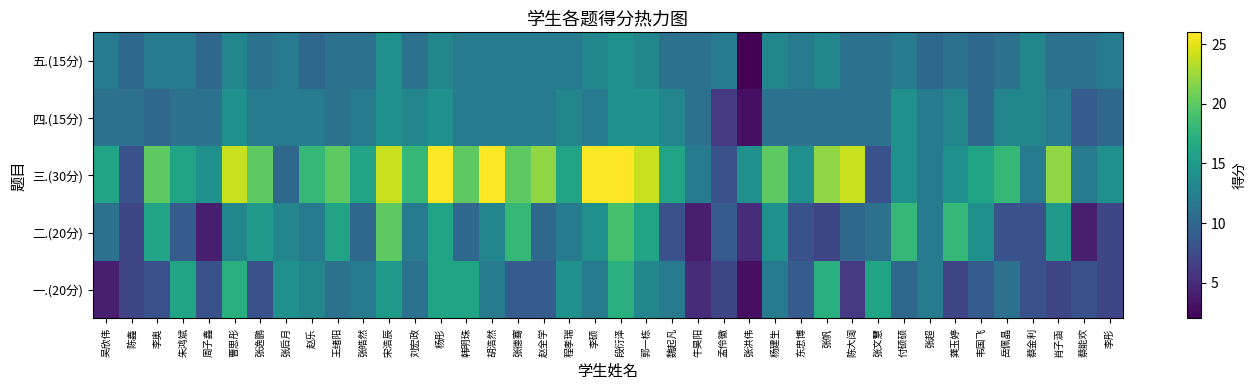

Reading left to right, transcribe all the data shown in this chart.

一.(20分): 吴欣伟=4	陈鑫=7	李奥=8	朱鸿斌=16	周子鑫=8	曹思彤=17	张逸鹏=8	张后月=14	赵乐=13	王绪阳=11	张皓然=12	宋浩辰=15	刘宏政=11	杨彤=16	韩明珠=16	胡浩然=12	张德骞=9	赵全学=9	程孝瑞=14	李硕=12	段衍泽=17	郭一栋=13	魏起凡=12	牛昊阳=5	孟伶徽=7	张洪伟=3	杨建生=12	东忠博=9	张帆=17	陈大阔=6	张文慧=16	付硕硕=10	张超=12	龚玉婷=7	韦国飞=9	岳佩晶=11	蔡金利=8	肖子涵=7	蔡能欢=8	李彤=7
二.(20分): 吴欣伟=11	陈鑫=7	李奥=16	朱鸿斌=9	周子鑫=4	曹思彤=13	张逸鹏=15	张后月=13	赵乐=12	王绪阳=16	张皓然=10	宋浩辰=20	刘宏政=12	杨彤=16	韩明珠=10	胡浩然=13	张德骞=18	赵全学=10	程孝瑞=12	李硕=14	段衍泽=19	郭一栋=16	魏起凡=8	牛昊阳=4	孟伶徽=9	张洪伟=5	杨建生=14	东忠博=8	张帆=7	陈大阔=10	张文慧=11	付硕硕=18	张超=12	龚玉婷=18	韦国飞=14	岳佩晶=8	蔡金利=8	肖子涵=15	蔡能欢=4	李彤=7
三.(30分): 吴欣伟=16	陈鑫=8	李奥=20	朱鸿斌=16	周子鑫=14	曹思彤=24	张逸鹏=20	张后月=10	赵乐=18	王绪阳=20	张皓然=16	宋浩辰=24	刘宏政=18	杨彤=26	韩明珠=20	胡浩然=26	张德骞=20	赵全学=22	程孝瑞=16	李硕=26	段衍泽=26	郭一栋=24	魏起凡=16	牛昊阳=12	孟伶徽=8	张洪伟=14	杨建生=20	东忠博=14	张帆=22	陈大阔=24	张文慧=8	付硕硕=14	张超=12	龚玉婷=14	韦国飞=16	岳佩晶=18	蔡金利=12	肖子涵=22	蔡能欢=12	李彤=14
四.(15分): 吴欣伟=11	陈鑫=11	李奥=10	朱鸿斌=11	周子鑫=11	曹思彤=14	张逸鹏=12	张后月=12	赵乐=12	王绪阳=11	张皓然=12	宋浩辰=14	刘宏政=13	杨彤=14	韩明珠=12	胡浩然=12	张德骞=12	赵全学=12	程孝瑞=13	李硕=12	段衍泽=14	郭一栋=14	魏起凡=13	牛昊阳=11	孟伶徽=6	张洪伟=3	杨建生=11	东忠博=11	张帆=11	陈大阔=11	张文慧=11	付硕硕=14	张超=12	龚玉婷=13	韦国飞=10	岳佩晶=13	蔡金利=13	肖子涵=12	蔡能欢=9	李彤=10
五.(15分): 吴欣伟=12	陈鑫=10	李奥=12	朱鸿斌=12	周子鑫=10	曹思彤=13	张逸鹏=11	张后月=12	赵乐=10	王绪阳=11	张皓然=11	宋浩辰=14	刘宏政=11	杨彤=13	韩明珠=12	胡浩然=12	张德骞=12	赵全学=12	程孝瑞=12	李硕=13	段衍泽=14	郭一栋=13	魏起凡=11	牛昊阳=11	孟伶徽=12	张洪伟=2	杨建生=13	东忠博=12	张帆=13	陈大阔=11	张文慧=11	付硕硕=12	张超=10	龚玉婷=11	韦国飞=10	岳佩晶=11	蔡金利=13	肖子涵=11	蔡能欢=11	李彤=12